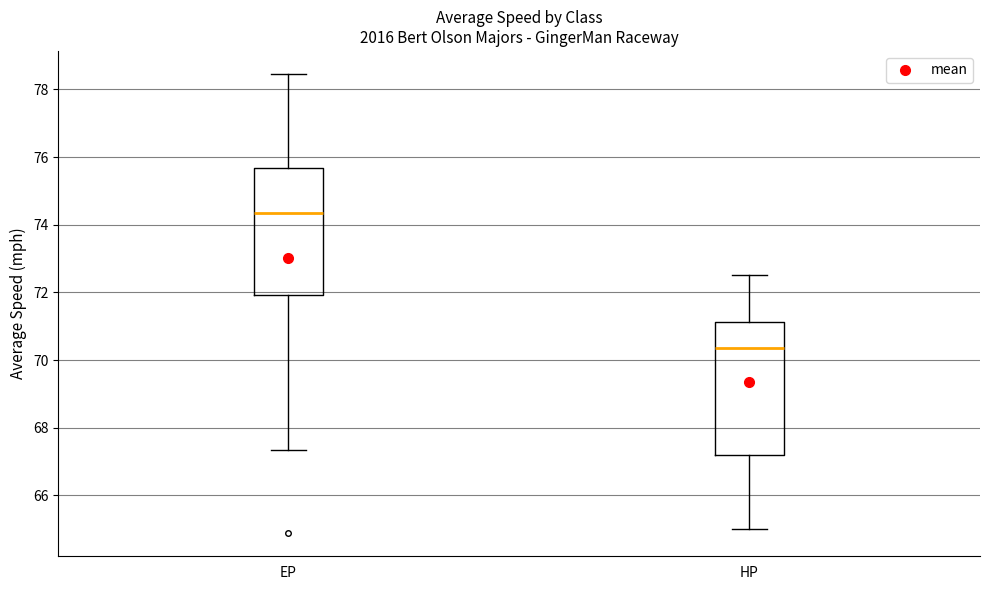

Which box's median line is the lowest?

HP